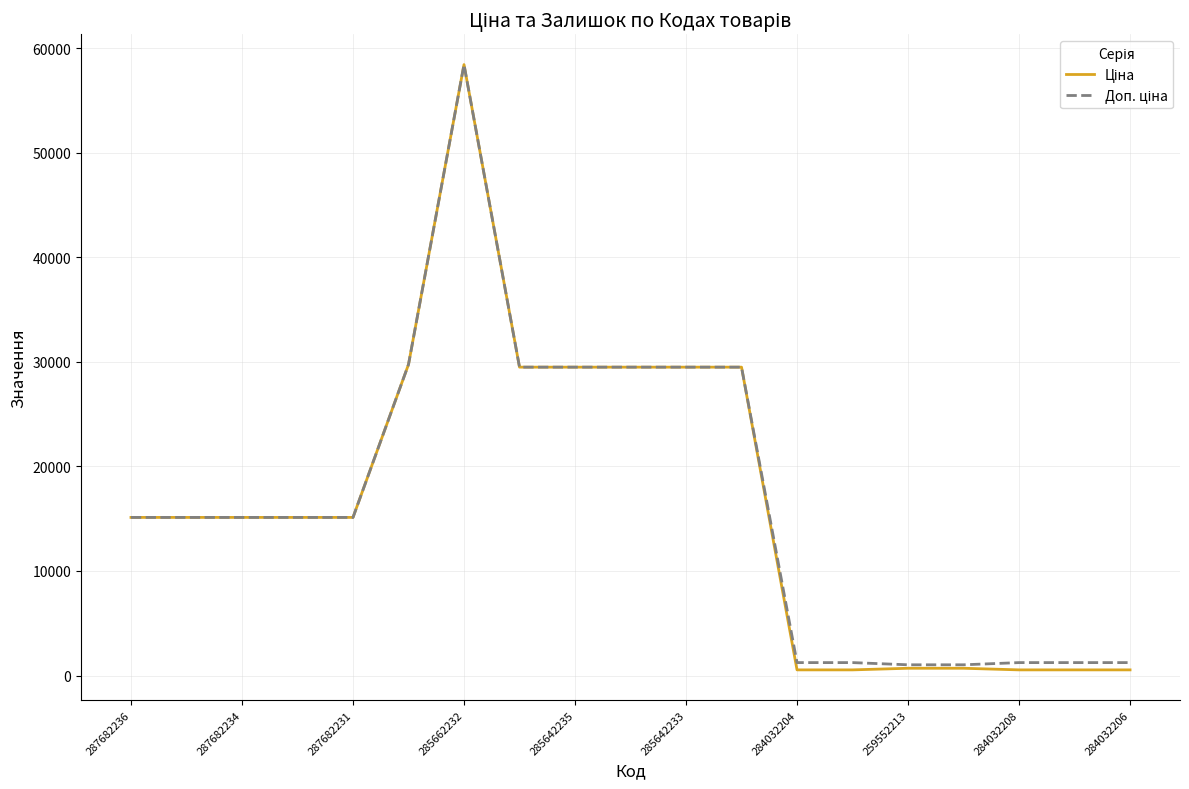

What is the maximum value shown in the chart?

58426.5